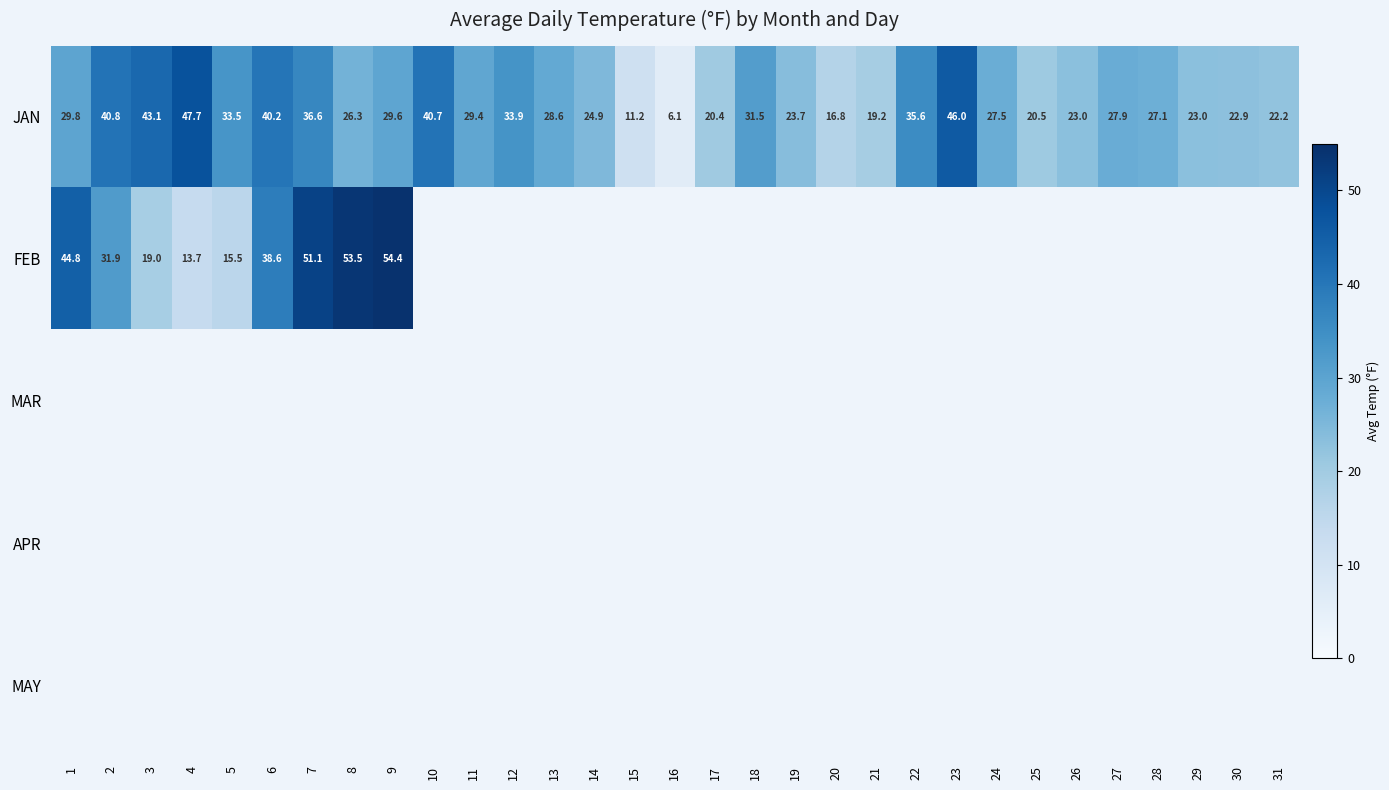

What is the average value of the JAN series?

28.7